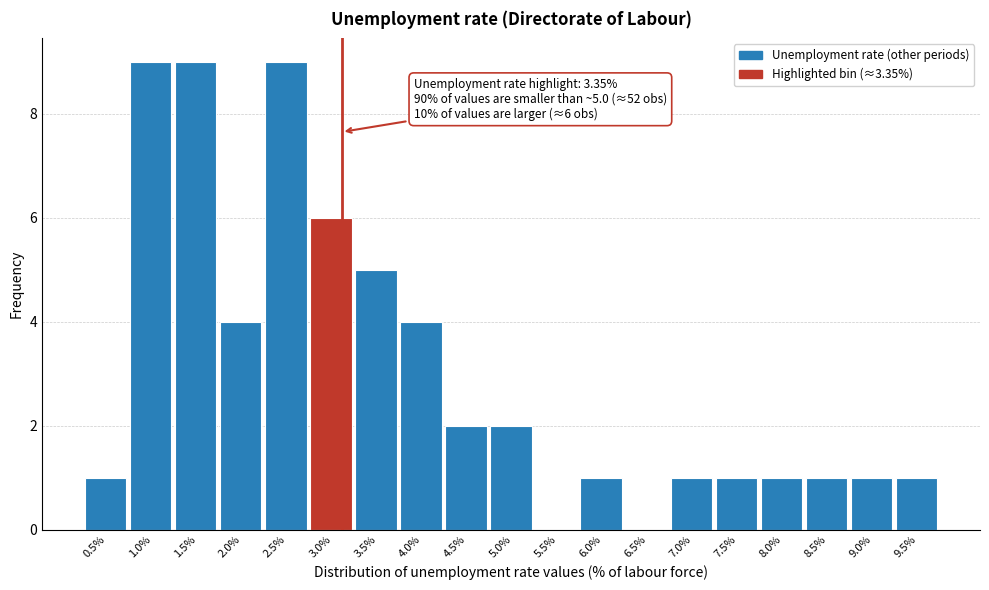

Reading left to right, extract all data points from this chart.

0.5%=1	1.0%=9	1.5%=9	2.0%=4	2.5%=9	3.0%=6	3.5%=5	4.0%=4	4.5%=2	5.0%=2	5.5%=0	6.0%=1	6.5%=0	7.0%=1	7.5%=1	8.0%=1	8.5%=1	9.0%=1	9.5%=1